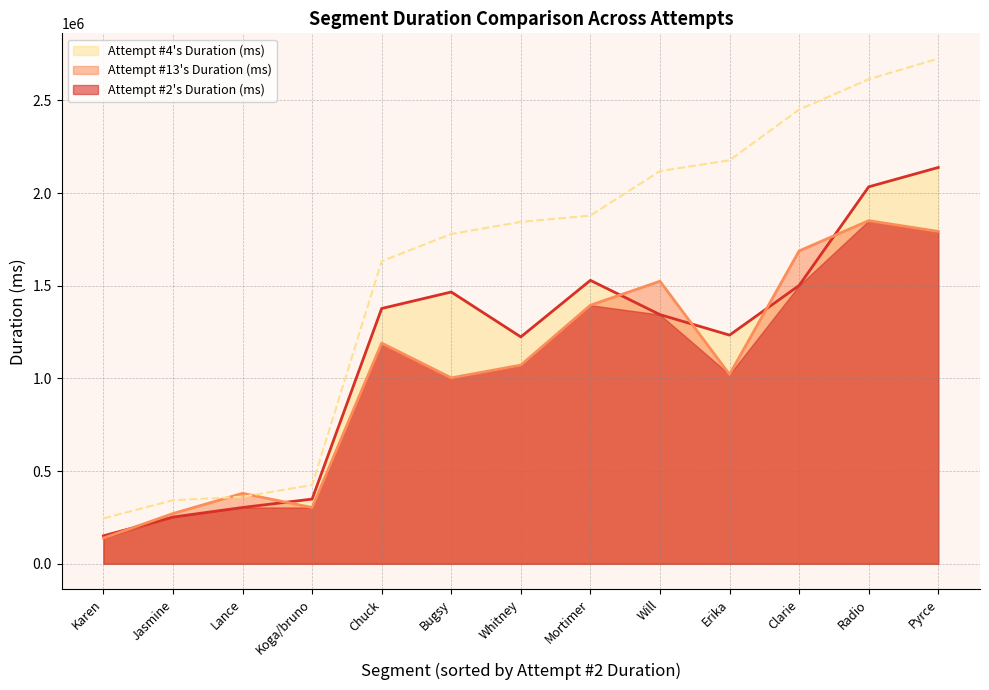

At which label does Attempt #4's Duration (ms) first exceed 1344163?

Chuck